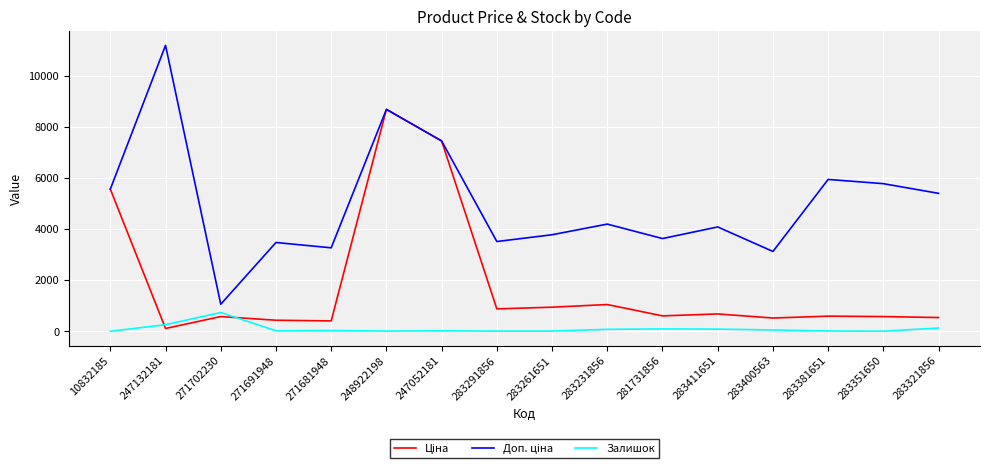

What is the greatest value displayed?

11182.0